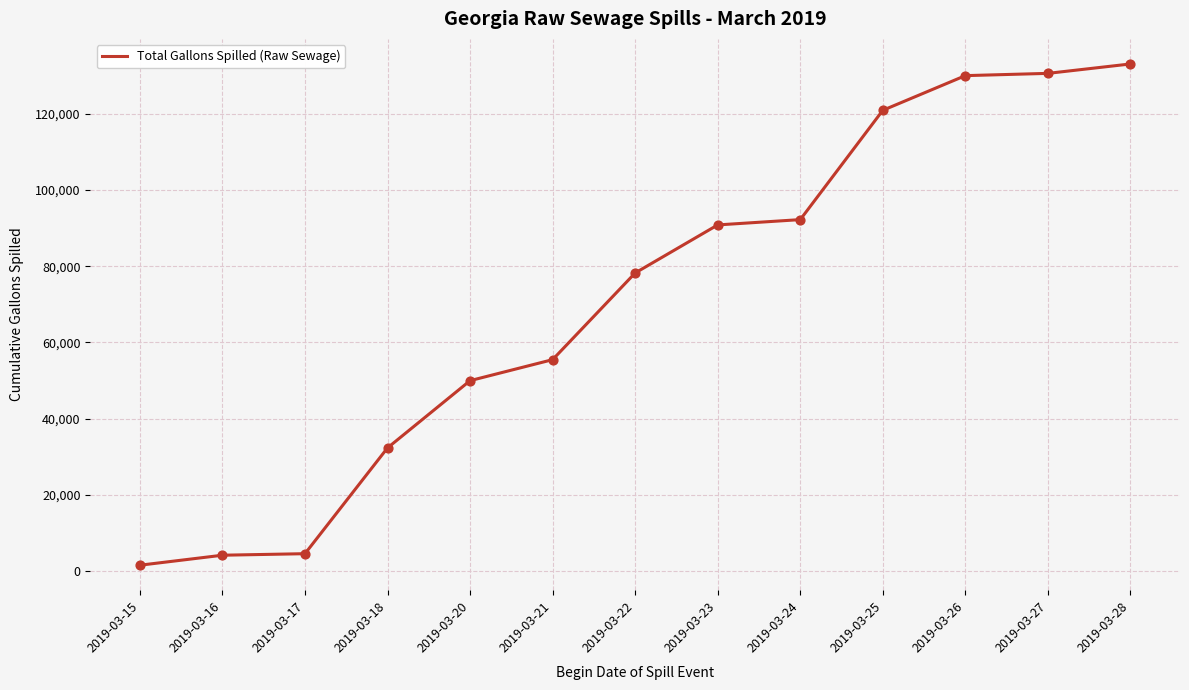

What is the ratio of the value at 2019-03-16 to the value at 2019-03-22?

0.1